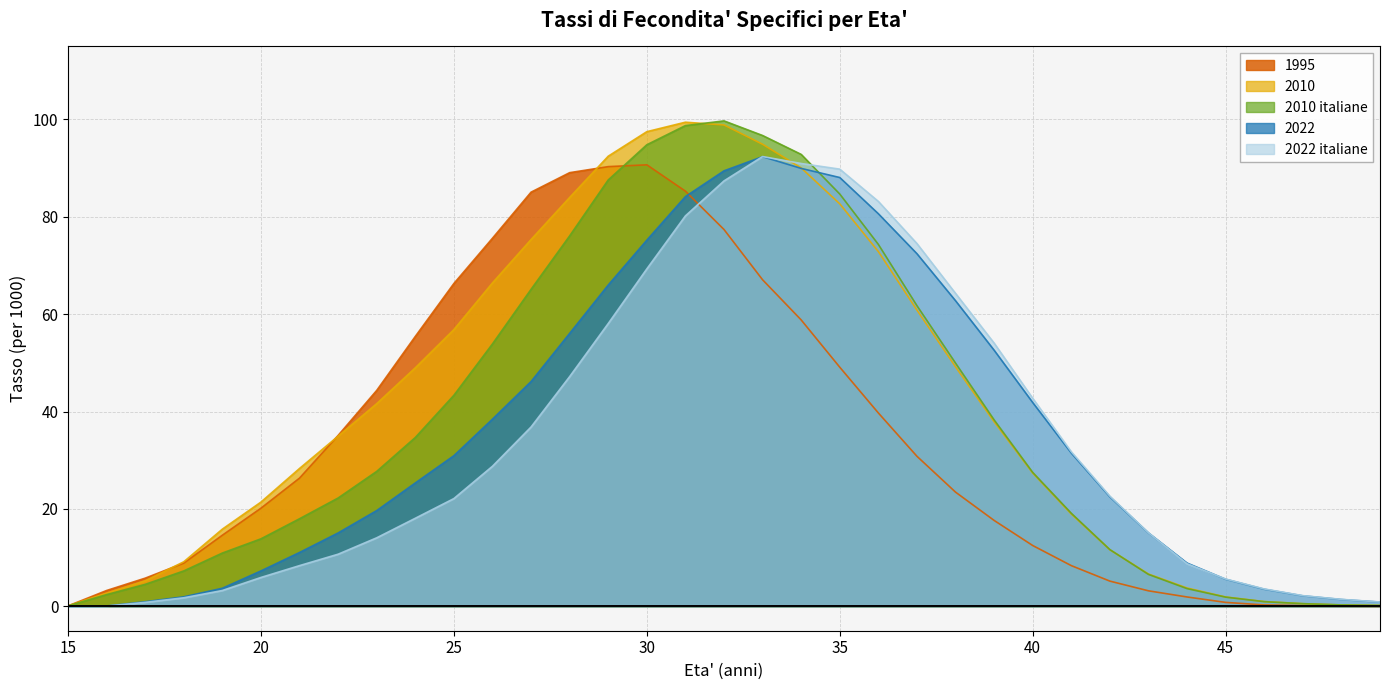

How many categories are shown in the chart?

35